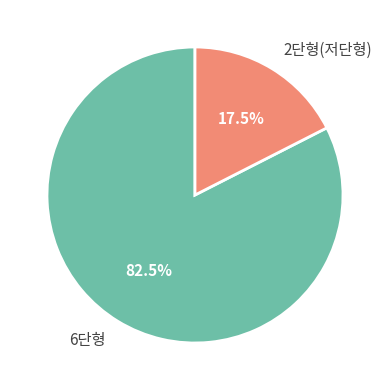

Which has a higher value, 2단형(저단형) or 6단형?

6단형